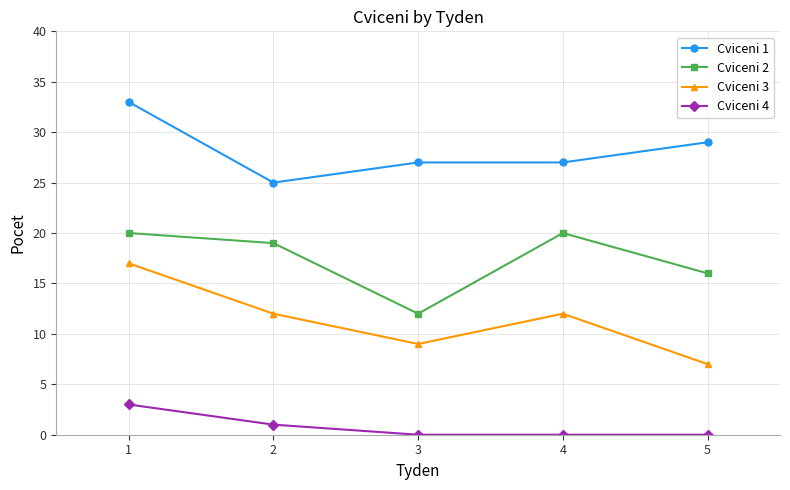

How many lines are shown in the chart?

4